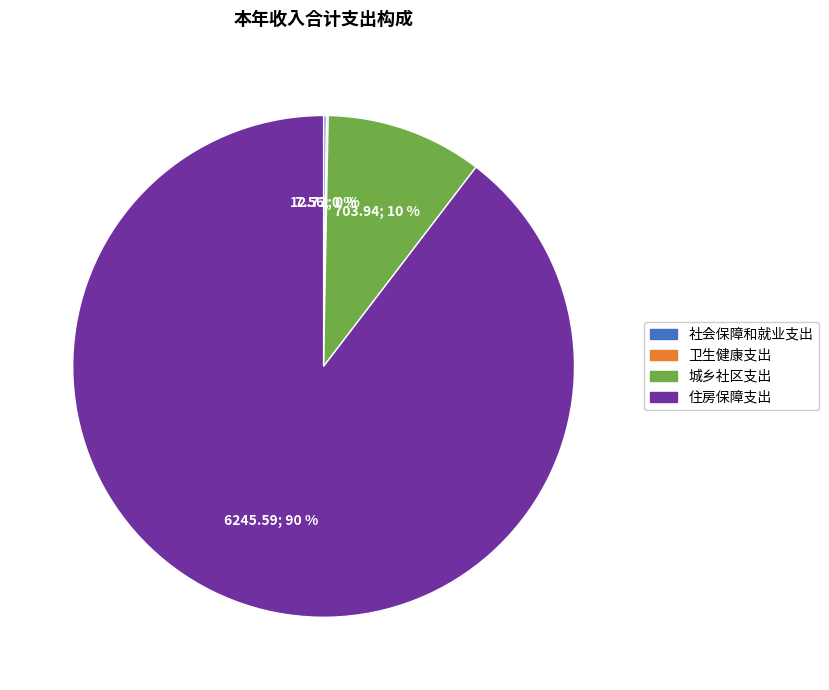

Is it true that 城乡社区支出 is 10% of the pie?

True